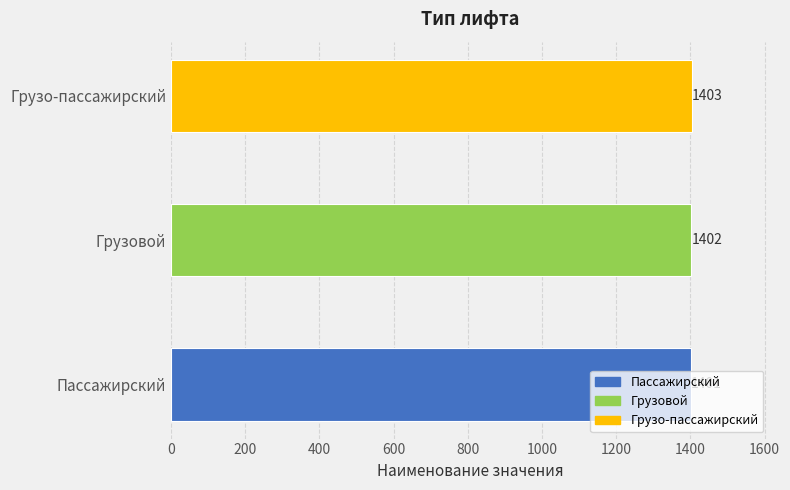

What is the difference between the maximum and minimum values?

2